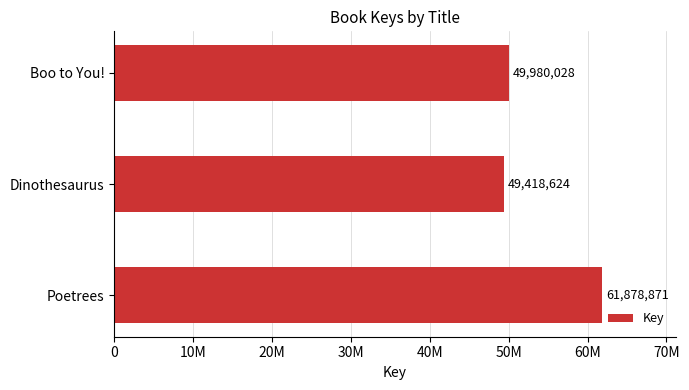

At which label is the value closest to 55648747?

Boo to You!